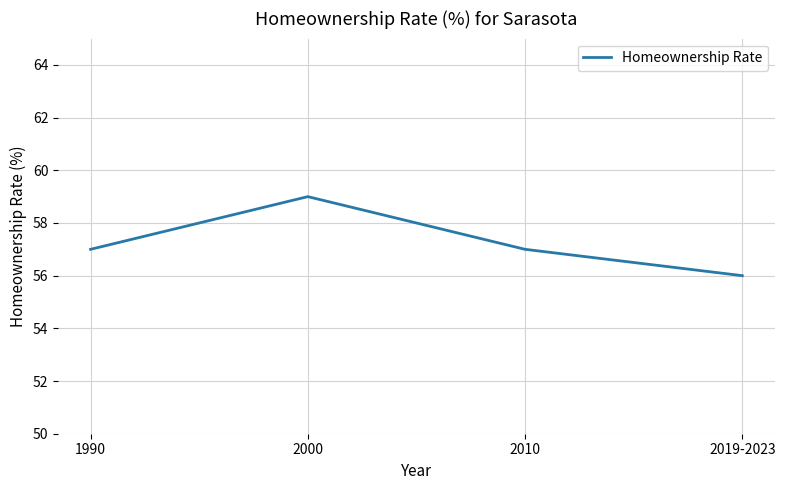

The chart shows a value of 56 at 2019-2023. True or false?

True